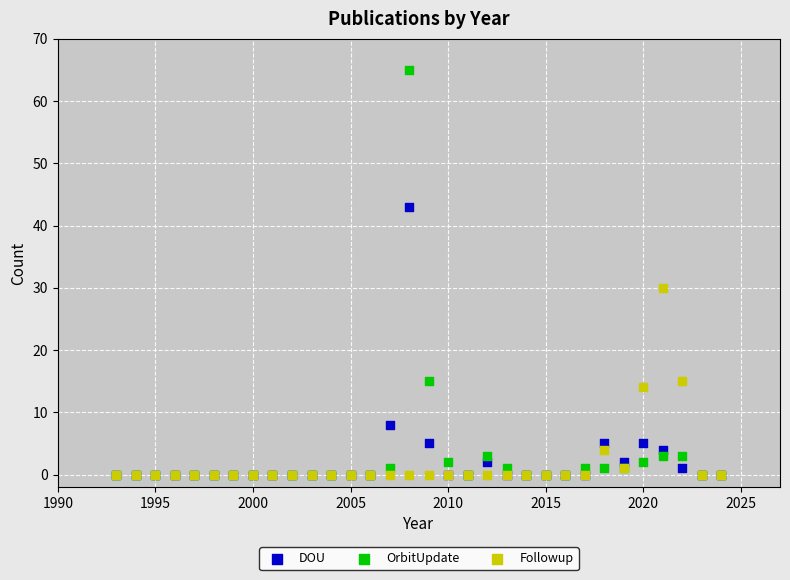

In the OrbitUpdate series, what Y value is closest to 32?

15